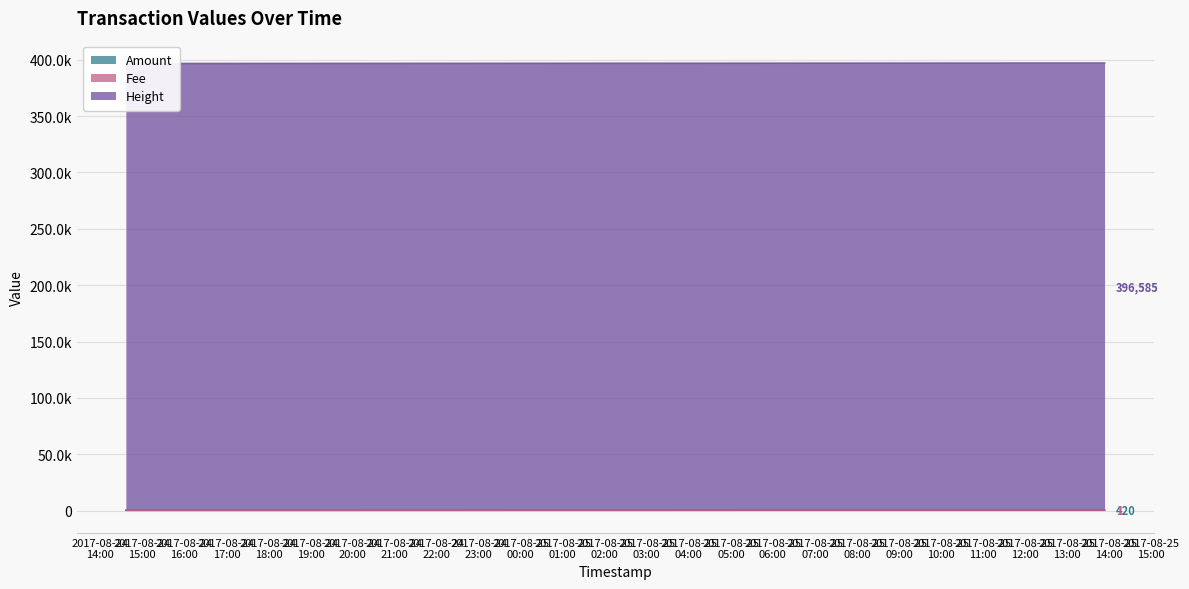

What is the total value across all series at 2017-08-25 13:34:54?

397424